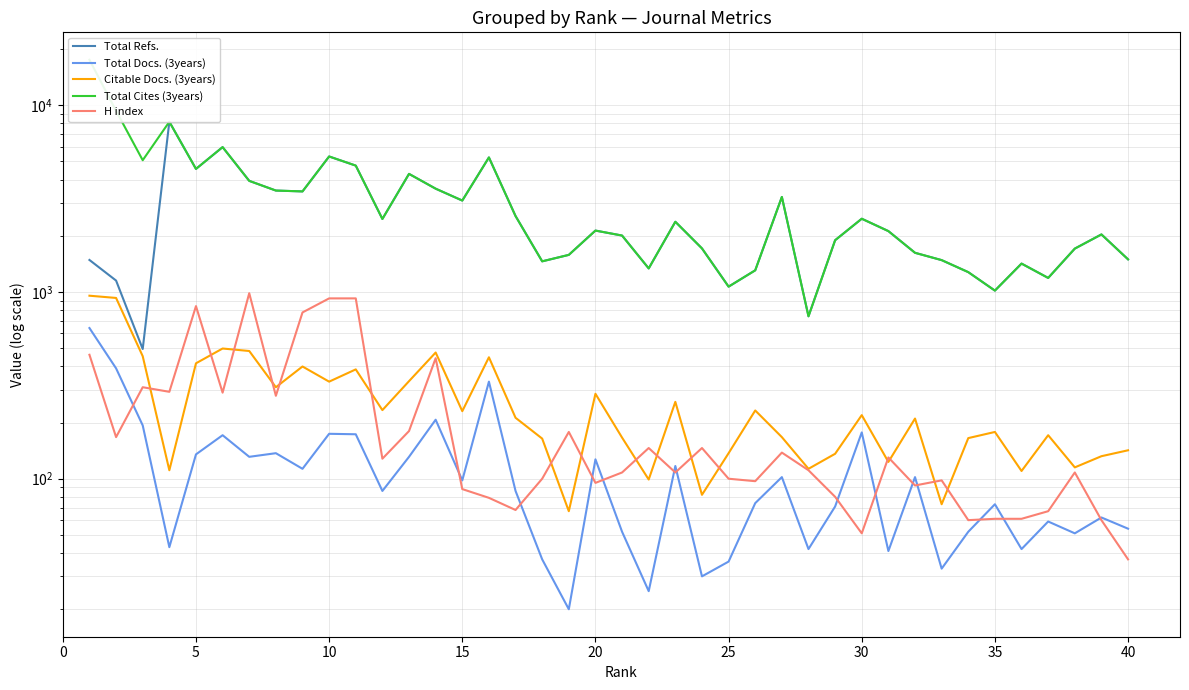

What is the average value of the Total Docs. (3years) series?

118